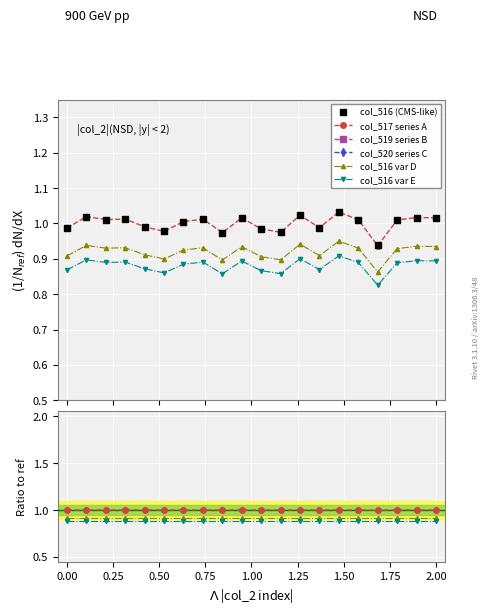

What is the average value of the col_516 var D series?

0.9